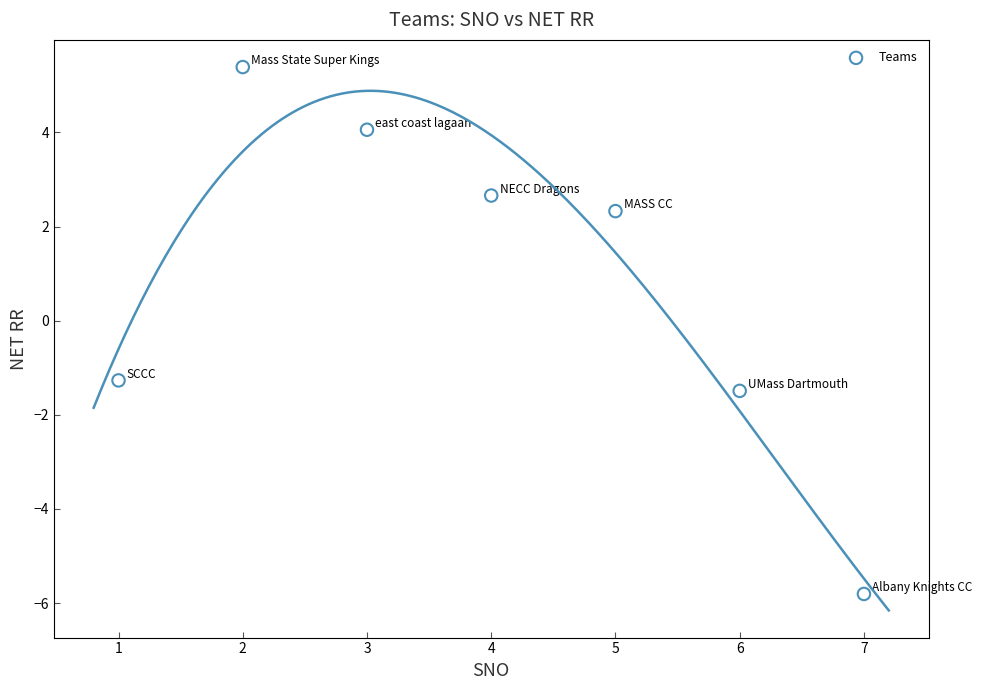

What Y value in the scatter plot is closest to 0?

-1.3